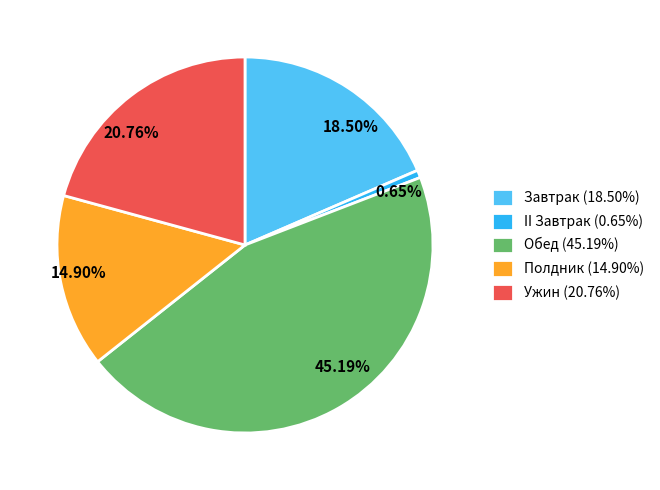

What percentage is NOT represented by Завтрак?

81.5%